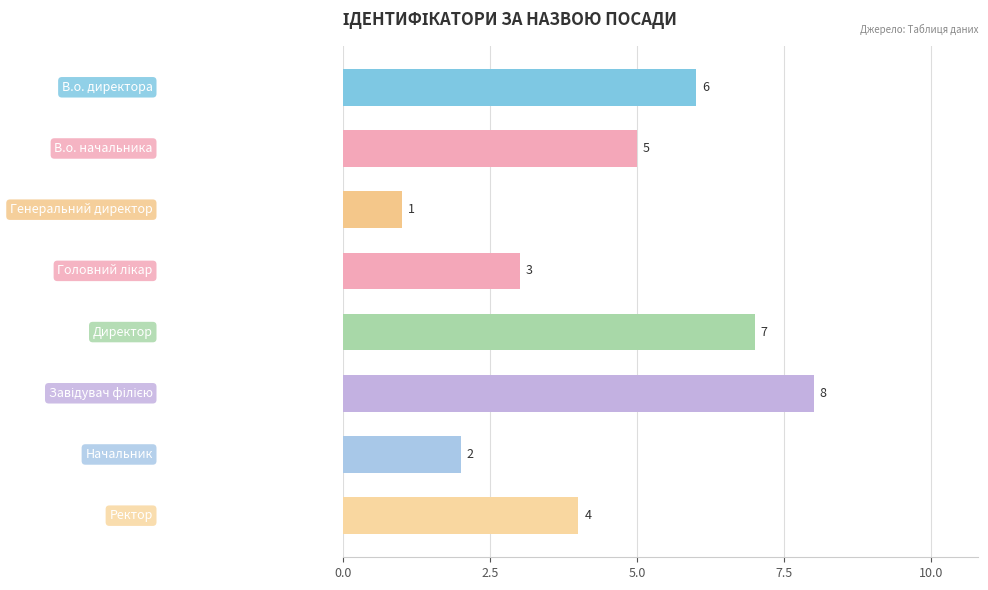

Count the values in the range 3 to 7.

5